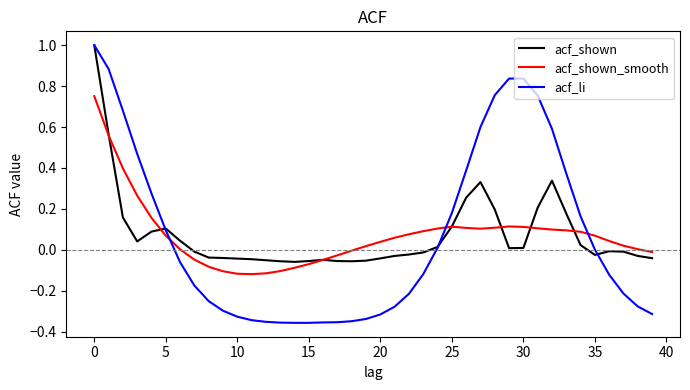

What is the maximum value for acf_shown?

1.0